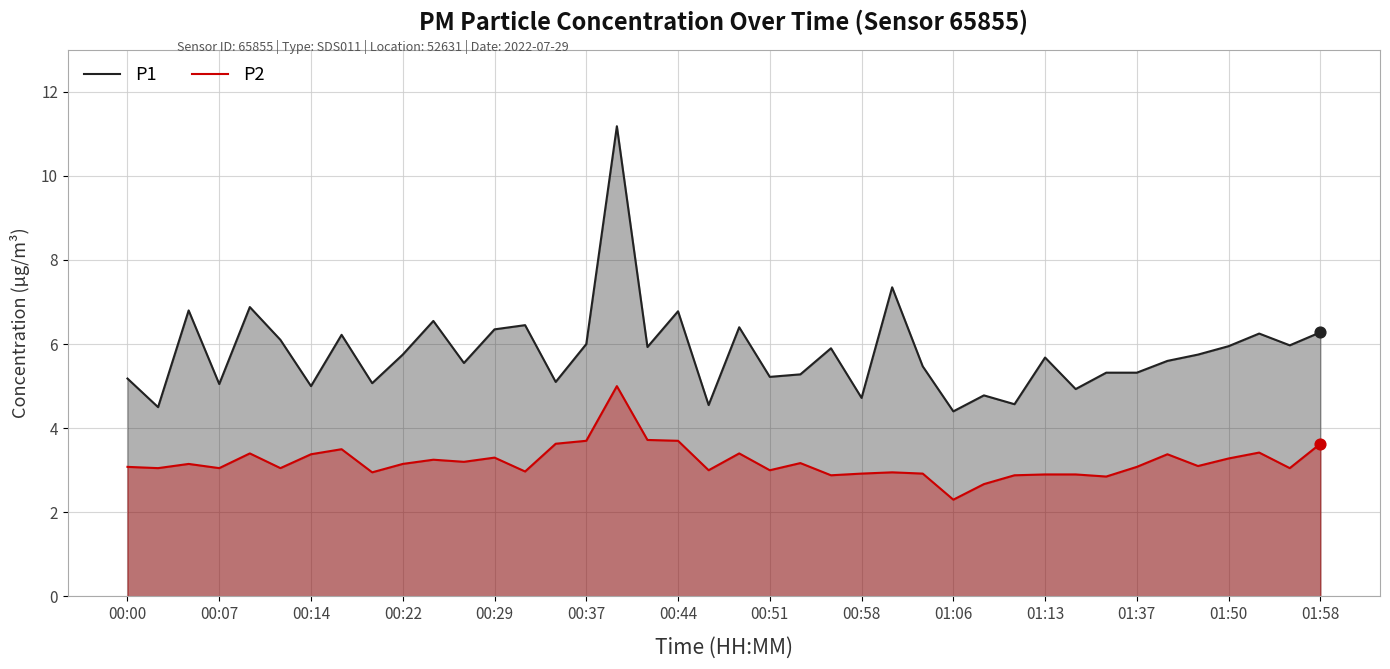

What is the total value across all series at 01:13?

8.6